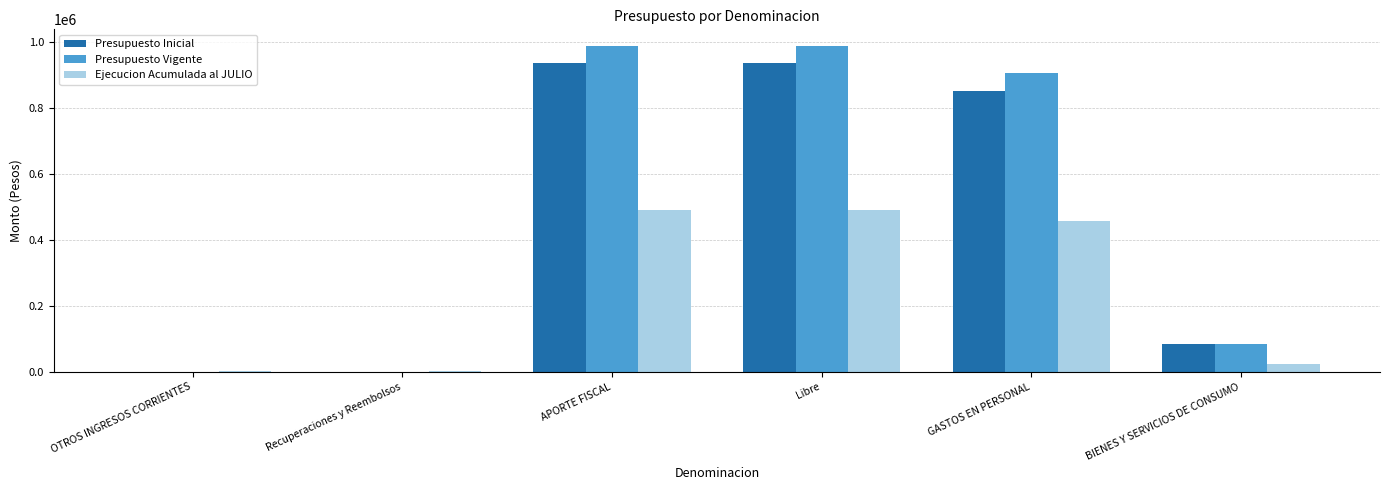

What is the total value across all series at BIENES Y SERVICIOS DE CONSUMO?

191856